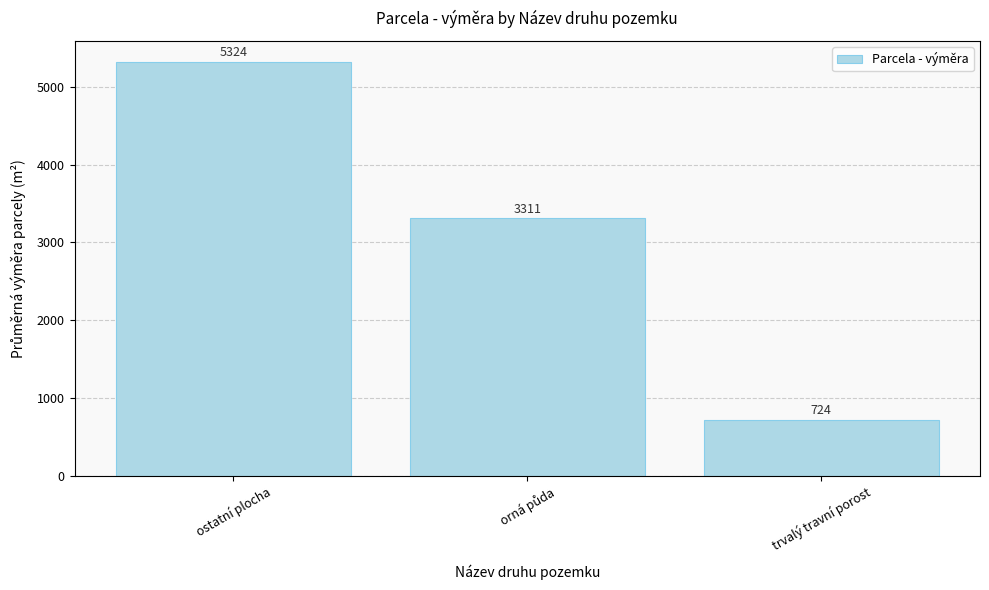

True or false: the data shows 724.5 at trvalý travní porost.

True